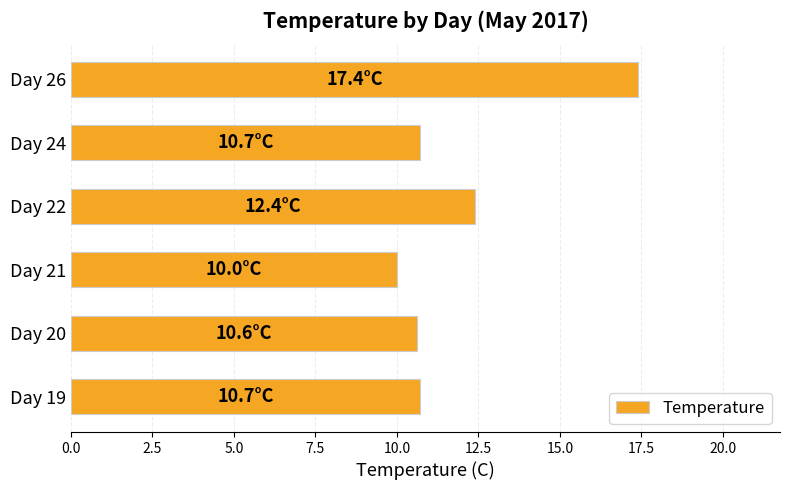

What is the maximum value shown in the chart?

17.4